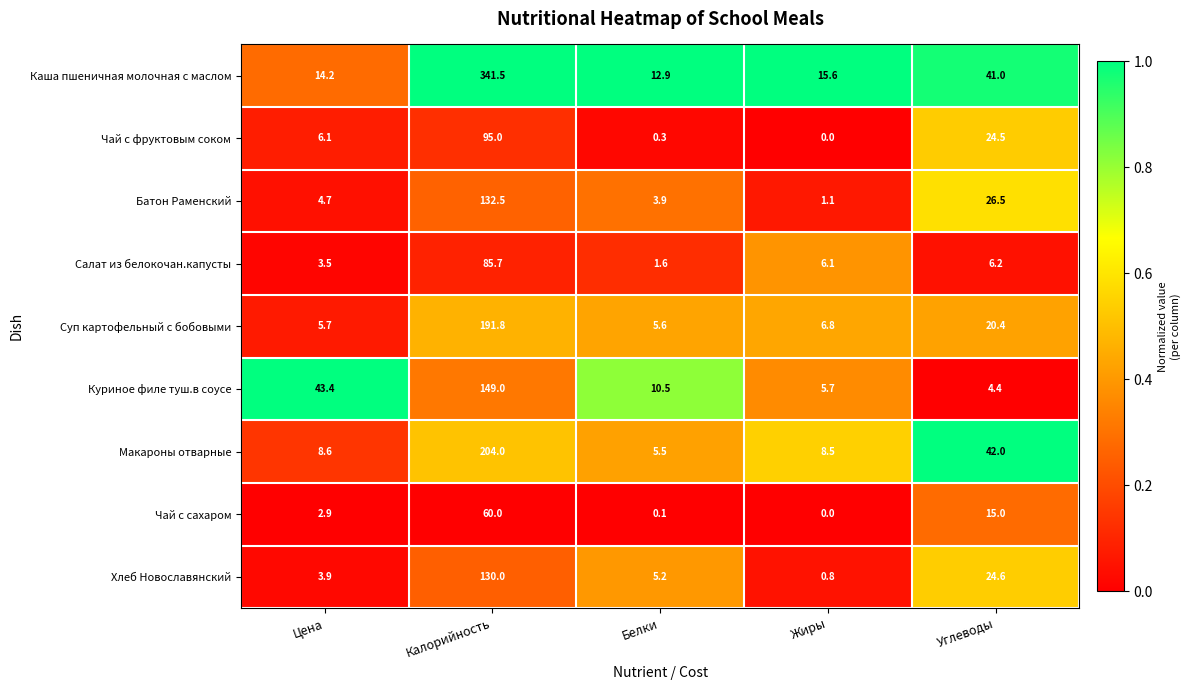

Is it true that Салат из белокочан.капусты equals 3.7 at Жиры?

False